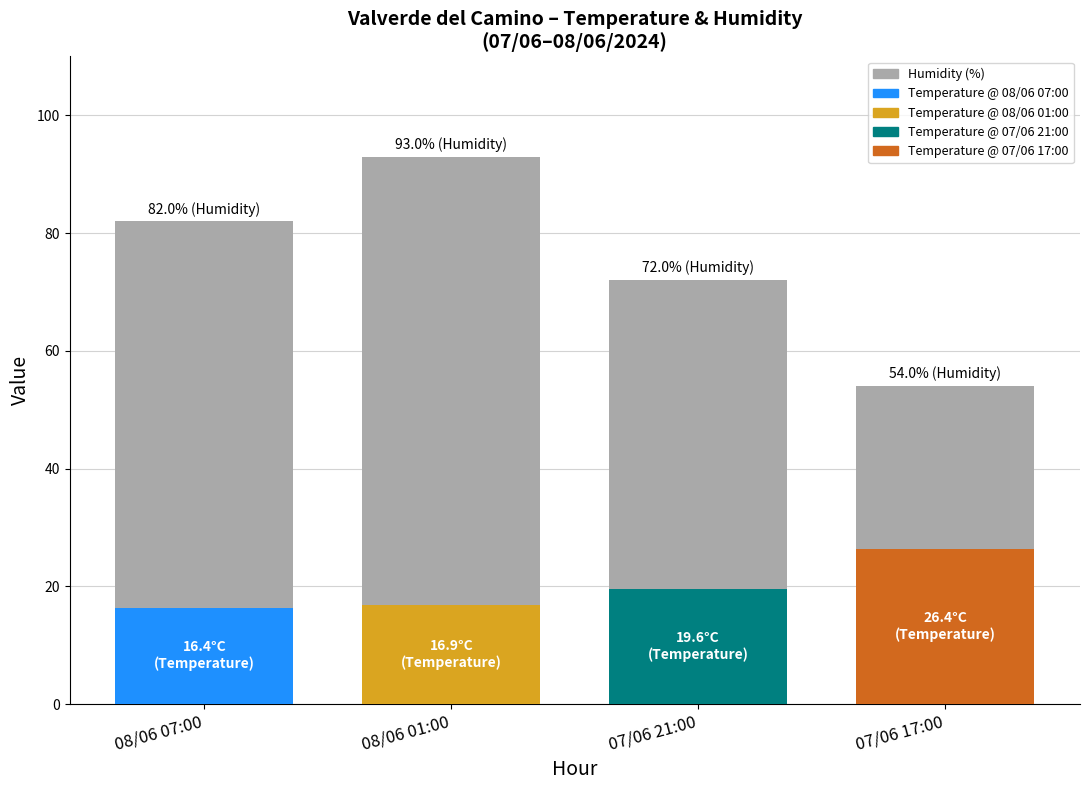

At which category does the chart reach its minimum across all series?

07/06 17:00